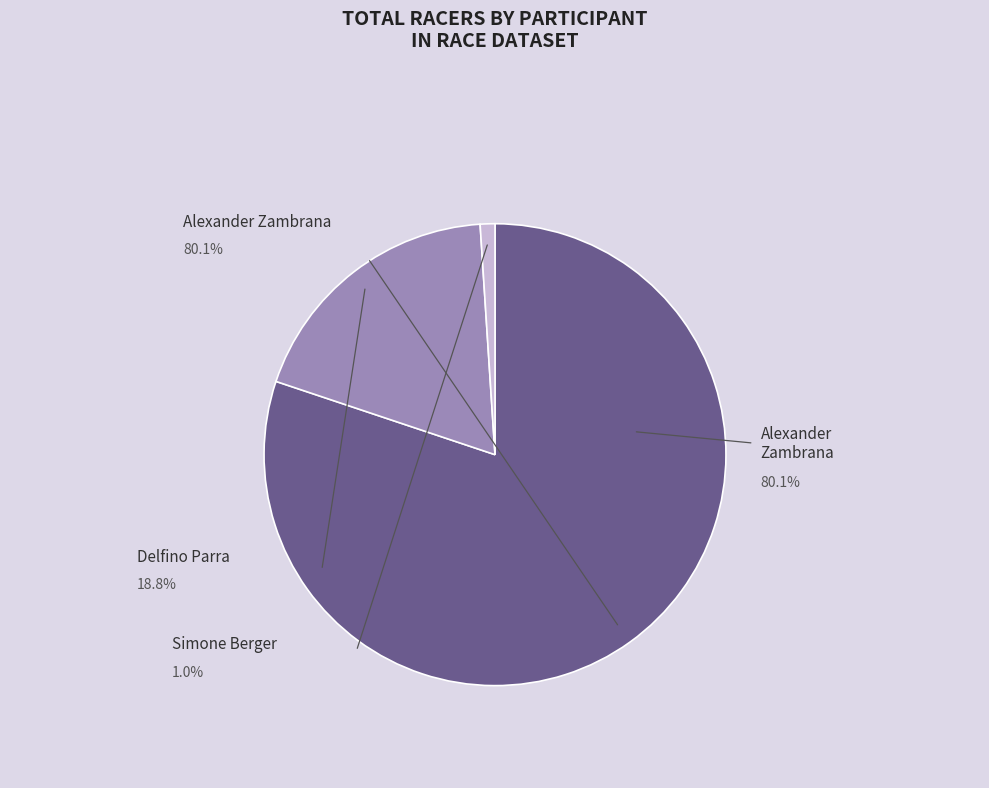

Is there any slice that represents more than half of the pie?

Yes